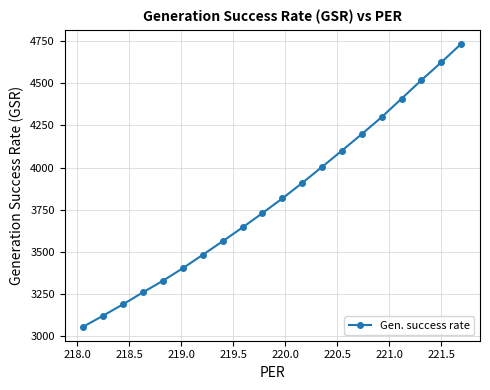

How many lines are shown in the chart?

1